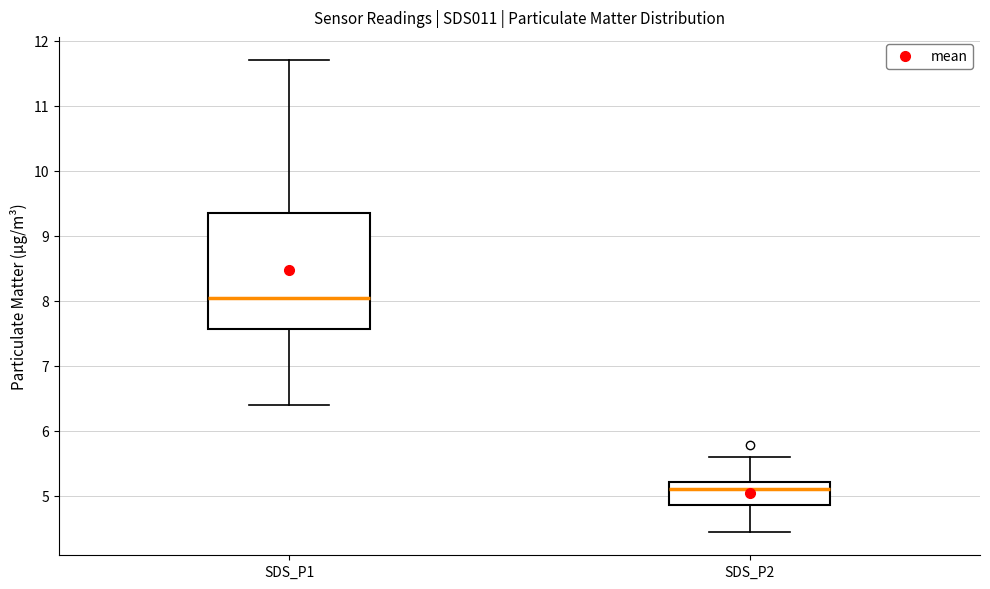

Reading left to right, read every box against the y-axis: the position of its median line, the range the box covers, and the ends of its whiskers. The values are not printed on the chart, so give them approximately, as read against the axis.

SDS_P1: median 8.0, box 7.6 to 9.4, whiskers 6.4 to 11.7
SDS_P2: median 5.1, box 4.9 to 5.2, whiskers 4.5 to 5.6